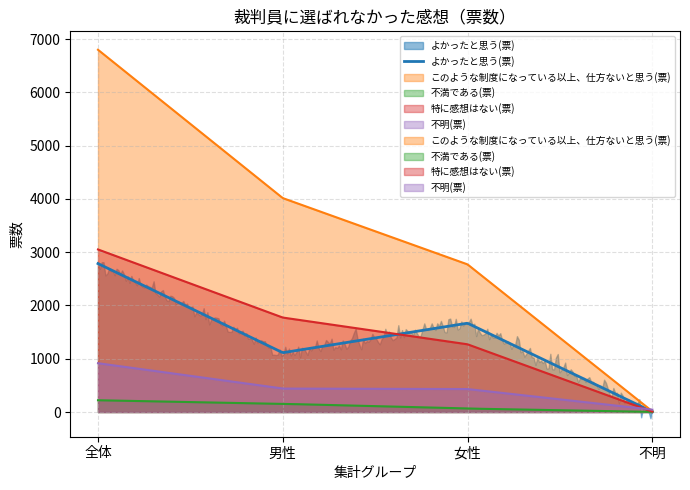

Which has a higher value, 男性 or 不明?

男性